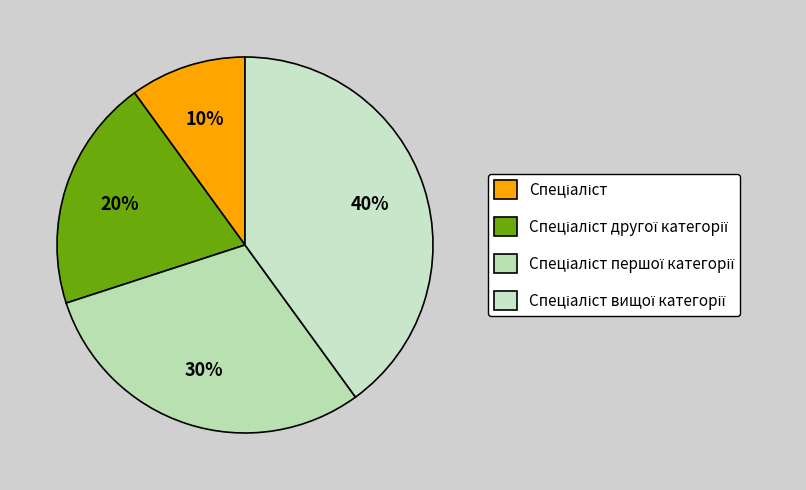

To the nearest percent, what is the difference between the Спеціаліст другої категорії and Спеціаліст вищої категорії slice percentages?

20%